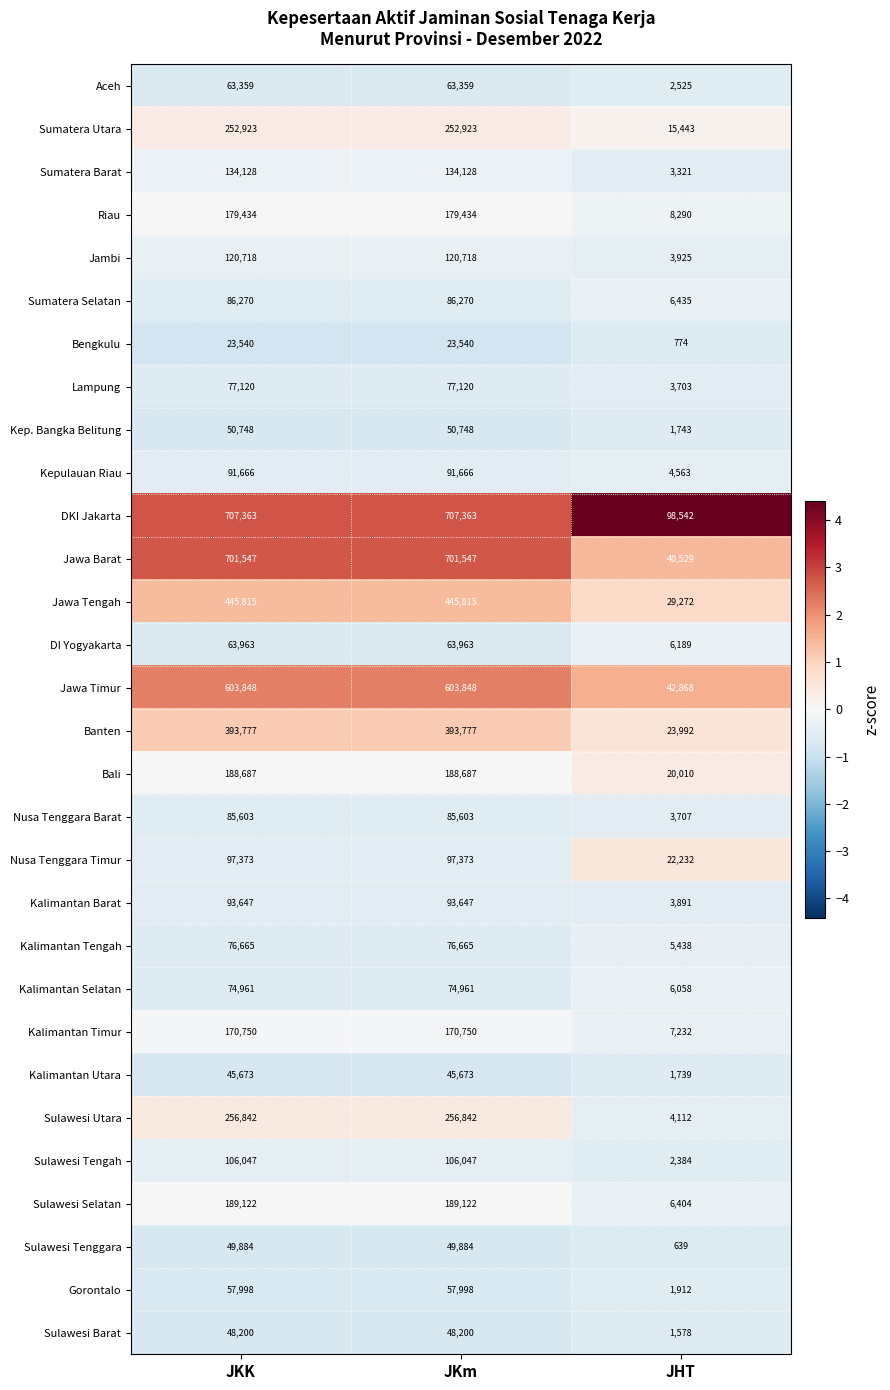

List the series in order of their peak value, highest first.

DKI Jakarta, Jawa Barat, Jawa Timur, Jawa Tengah, Banten, Sulawesi Utara, Sumatera Utara, Sulawesi Selatan, Bali, Riau, Kalimantan Timur, Sumatera Barat, Jambi, Sulawesi Tengah, Nusa Tenggara Timur, Kalimantan Barat, Kepulauan Riau, Sumatera Selatan, Nusa Tenggara Barat, Lampung, Kalimantan Tengah, Kalimantan Selatan, DI Yogyakarta, Aceh, Gorontalo, Kep. Bangka Belitung, Sulawesi Tenggara, Sulawesi Barat, Kalimantan Utara, Bengkulu